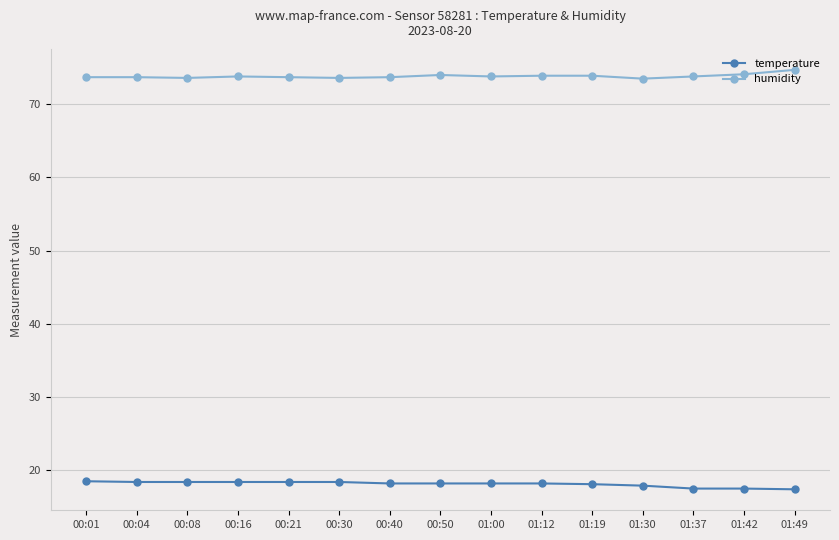

True or false: temperature and humidity cross at least once.

False